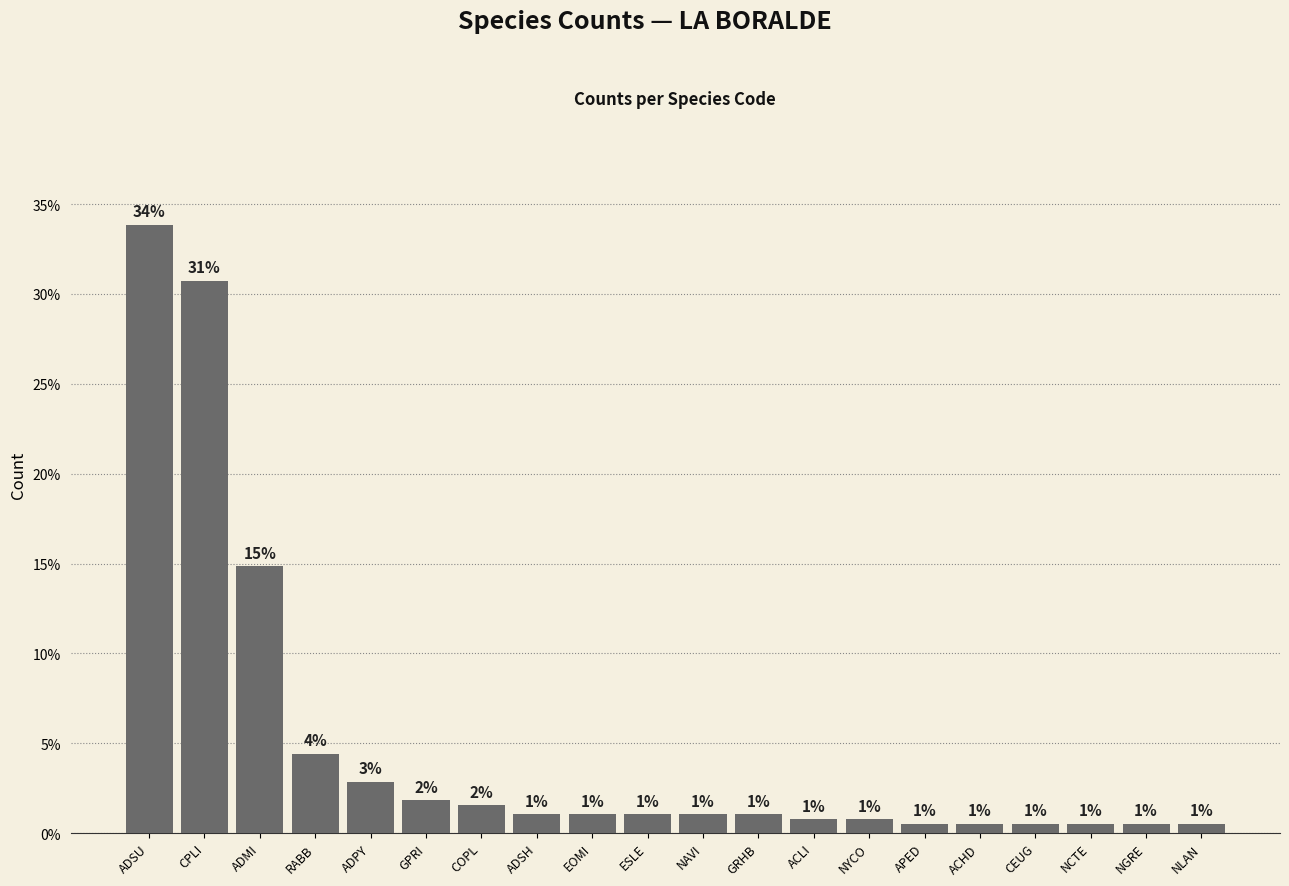

What is the label of the 8th bar from the right?

ACLI